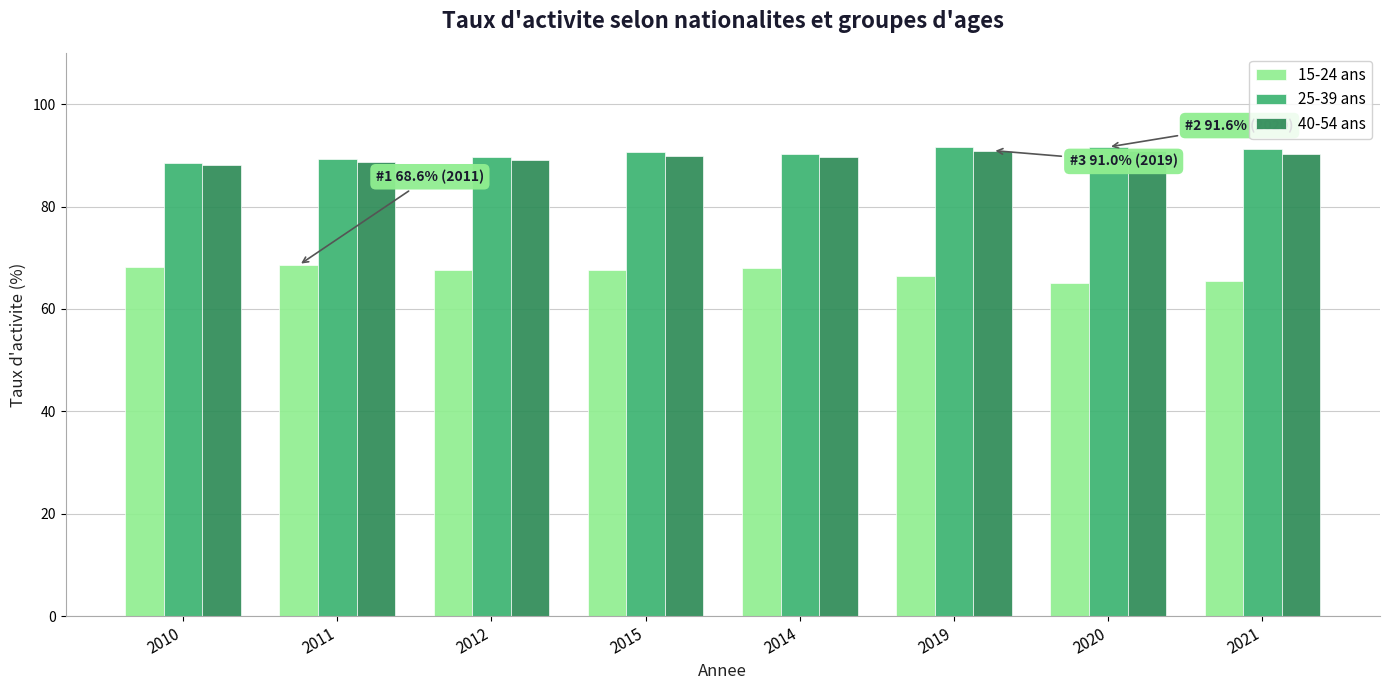

At how many categories does at least one series exceed 75?

8